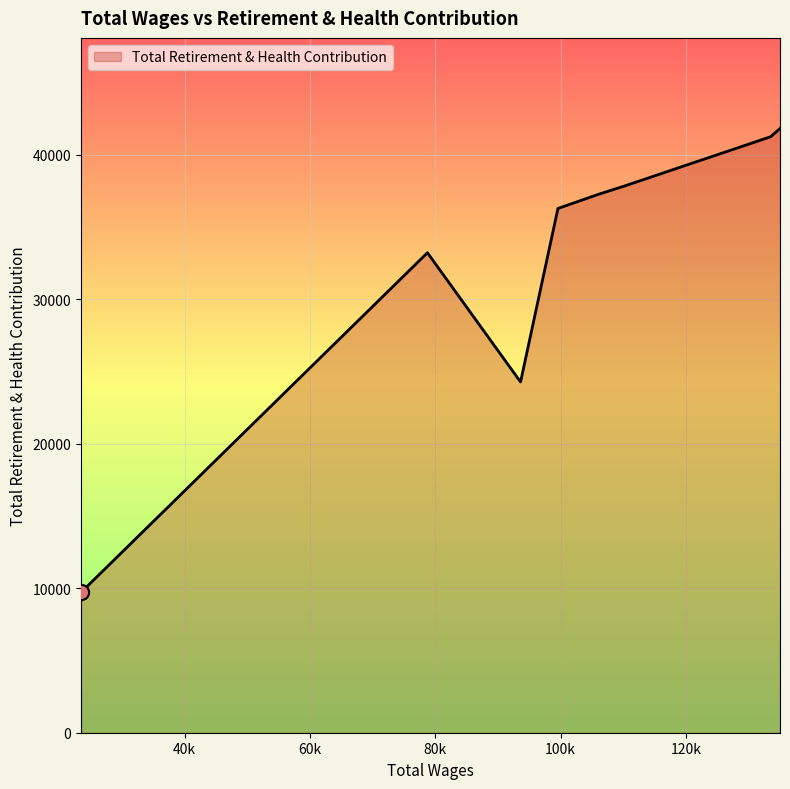

What is the maximum value shown in the chart?

41819